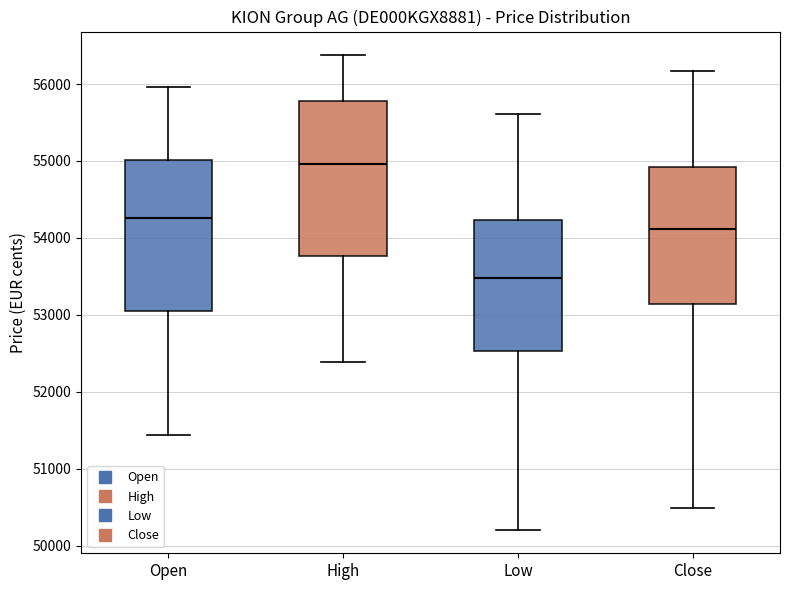

Which box's median line is the lowest?

Low